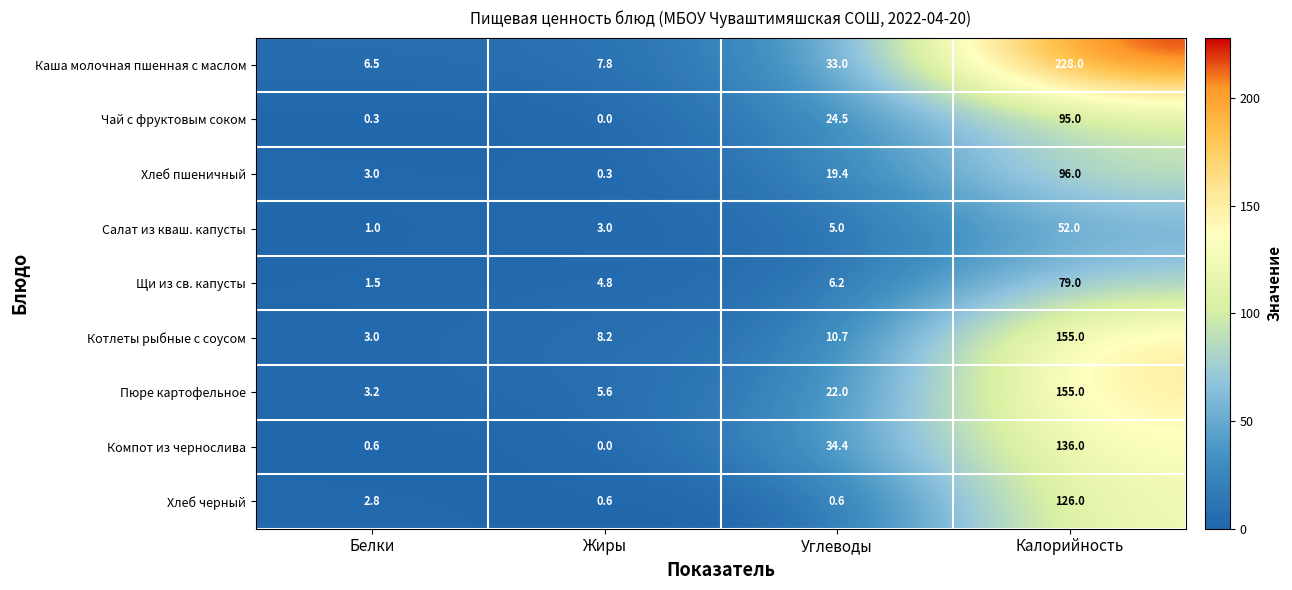

What is the total value across all series at Жиры?

30.3